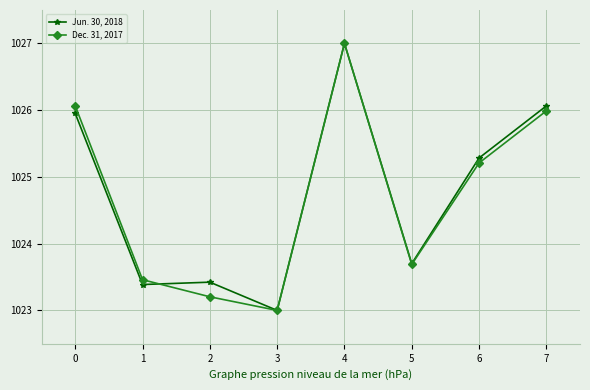

How many interior local valleys does the Dec. 31, 2017 series have?

2